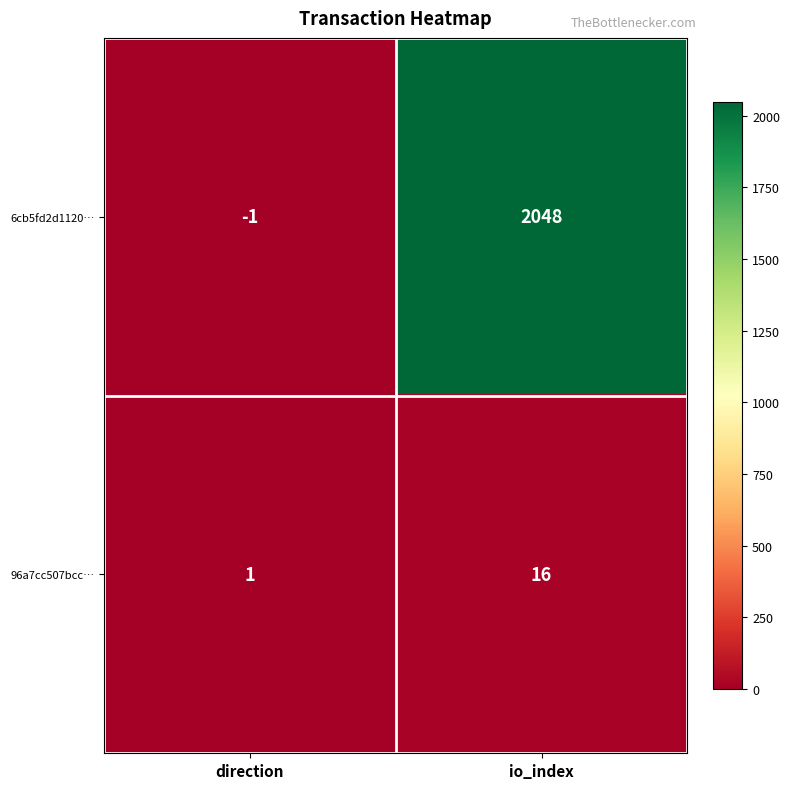

True or false: 6cb5fd2d1120… has a value of -1 at direction.

True